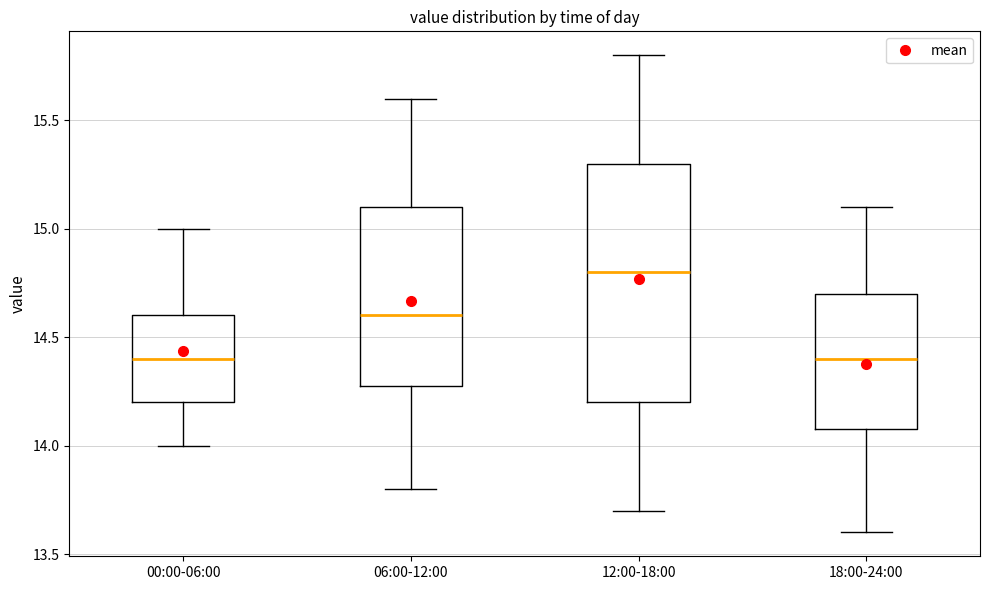

Where does the lower whisker of the box for 18:00-24:00 end on the y-axis? The values are not printed on the chart, so give them approximately, as read against the axis.

13.6